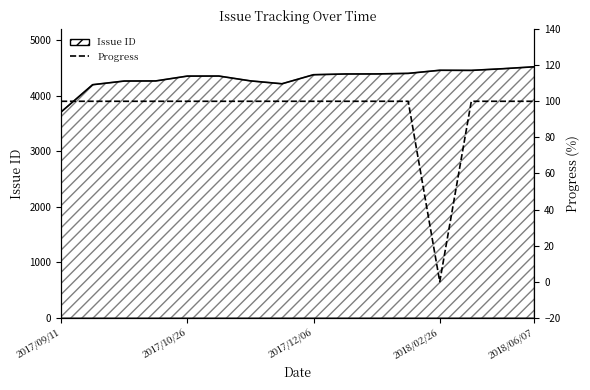

True or false: Progress and Issue ID cross at least once.

False